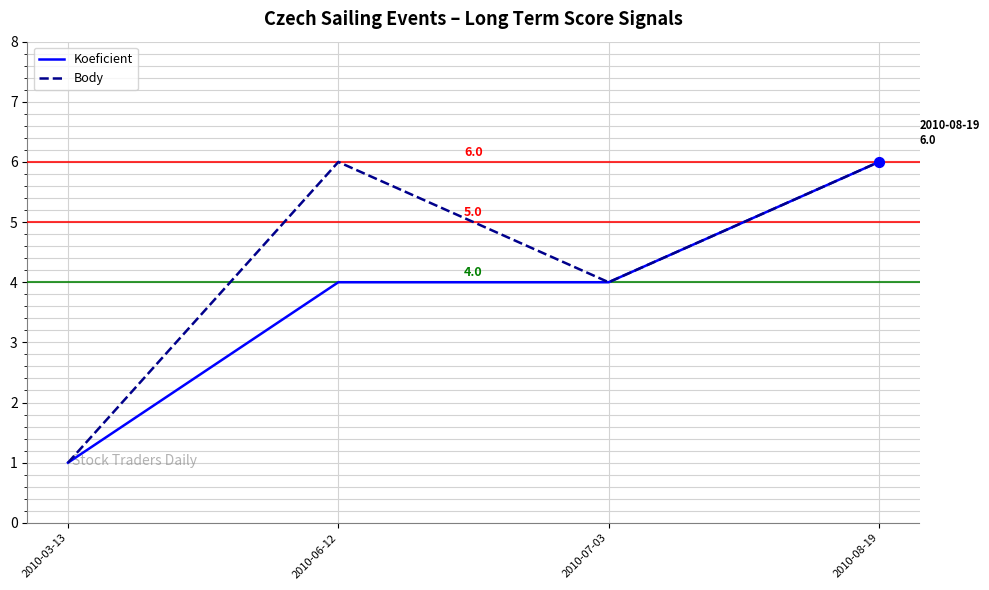

Which series changed the most between 2010-06-12 and 2010-08-19?

Koeficient